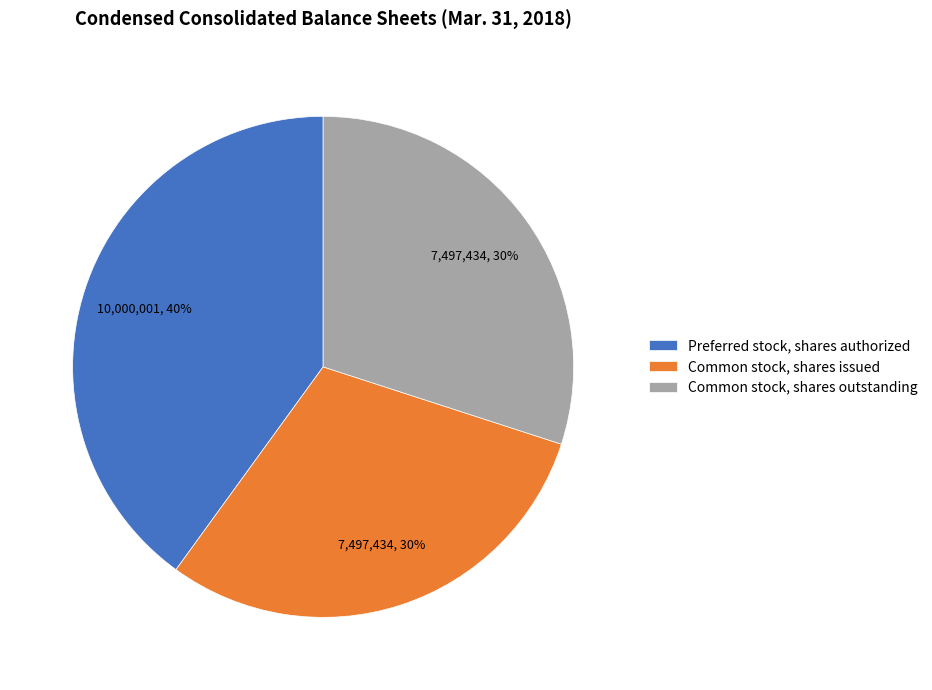

Is there a majority slice in this chart?

No